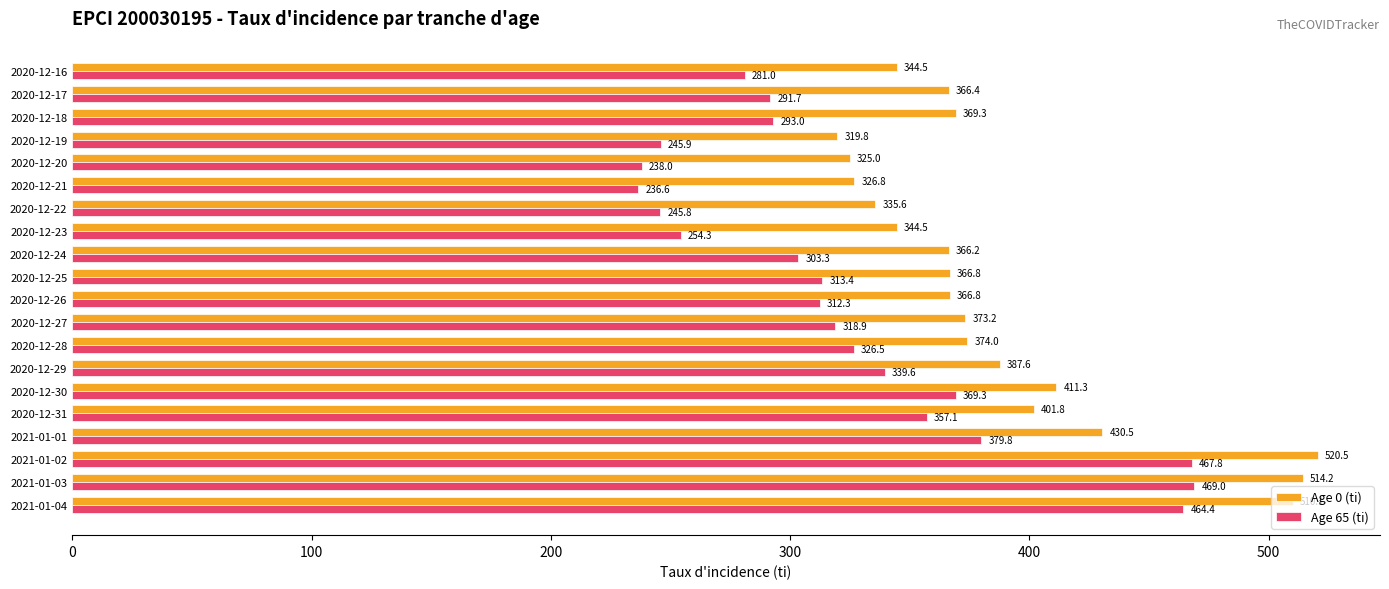

What is the sum of all Age 0 (ti) values?

7754.9